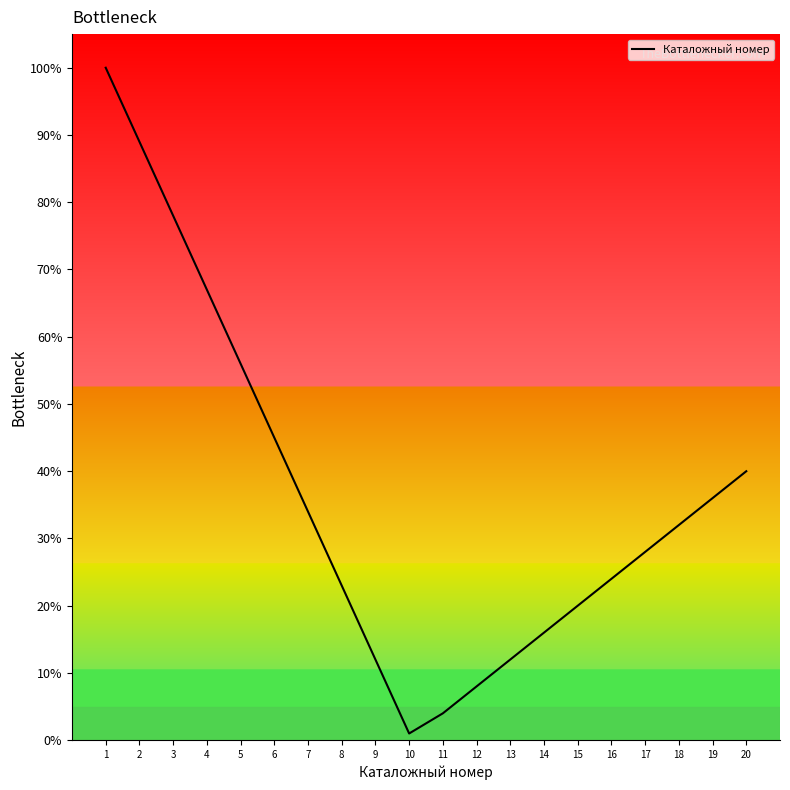

List the labels in order of value, smallest first.

10, 11, 12, 9, 13, 14, 15, 8, 16, 17, 18, 7, 19, 20, 6, 5, 4, 3, 2, 1